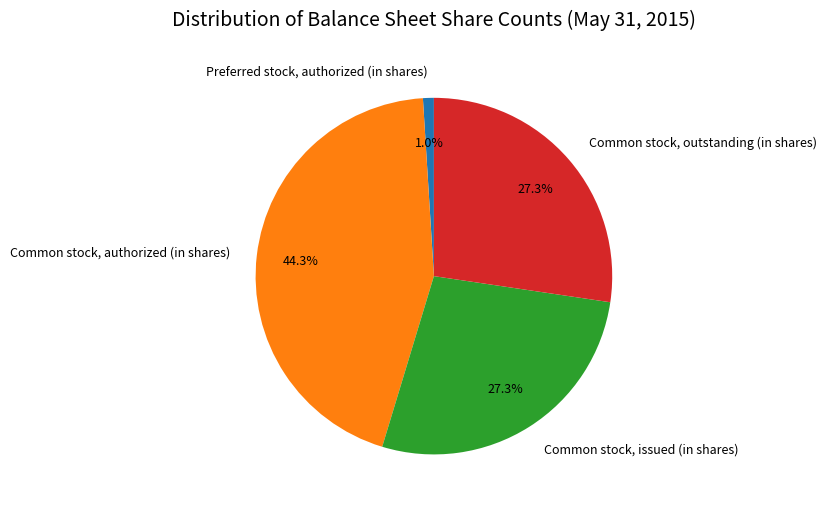

Which slice is the largest?

Common stock, authorized (in shares)